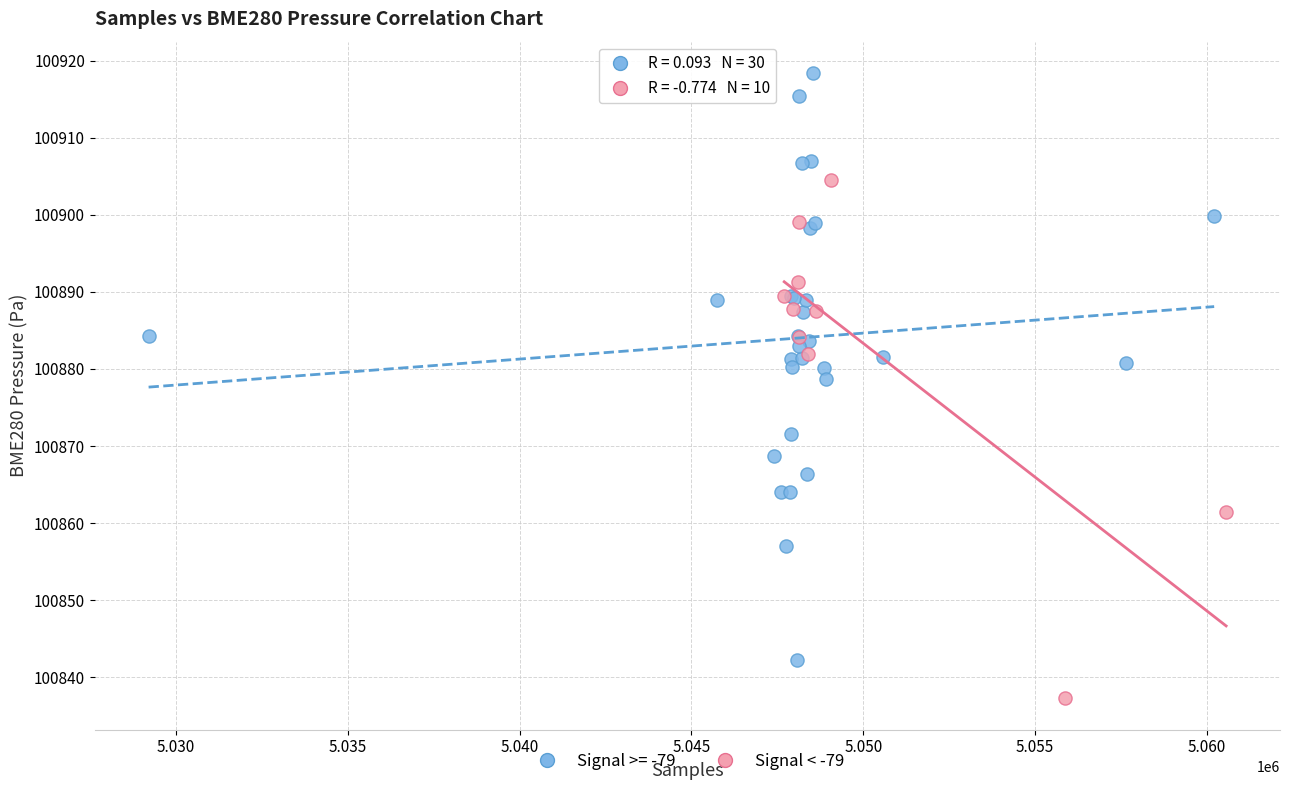

Which series reaches the maximum Y coordinate?

Signal >= -79